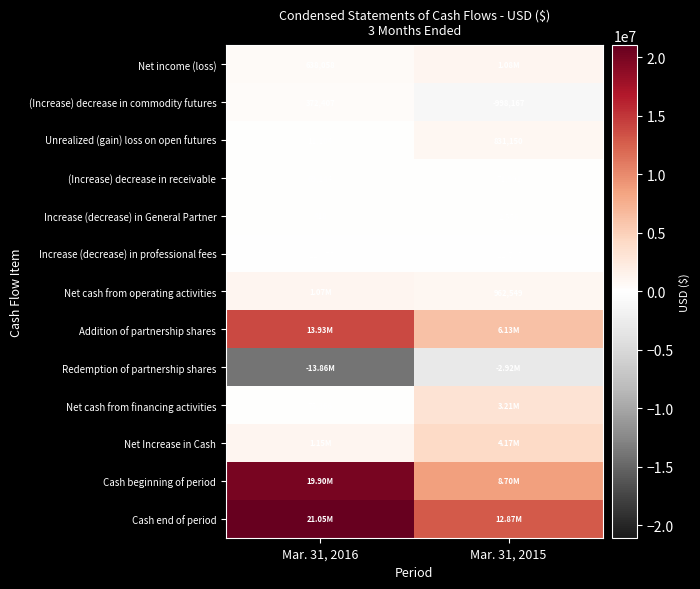

List the labels in order of Unrealized (gain) loss on open futures value, largest first.

Mar. 31, 2015, Mar. 31, 2016